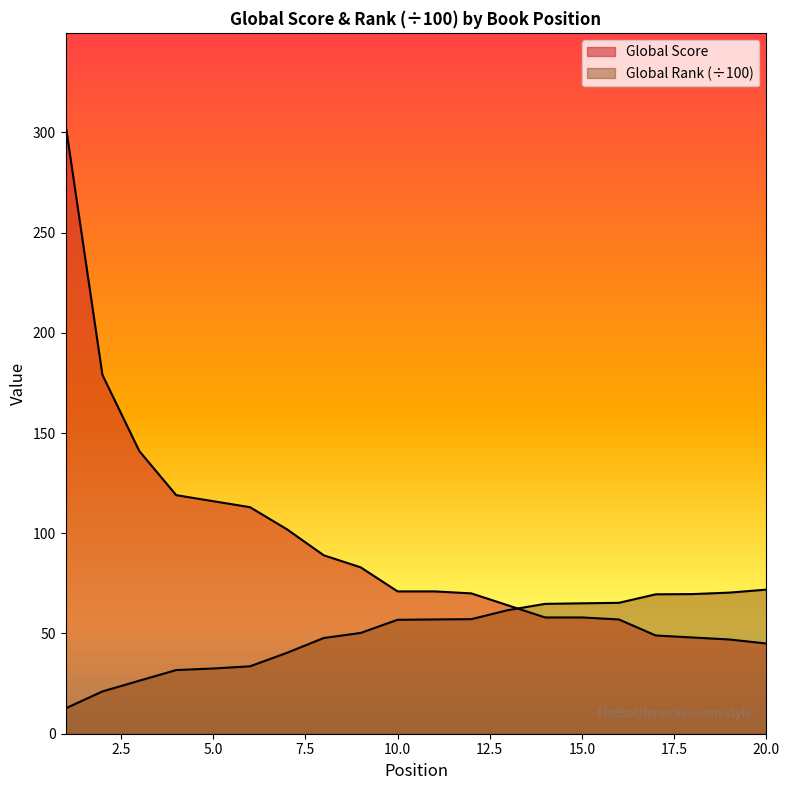

What are all the series names shown in the legend?

Global Score, Global Rank (hundreds)